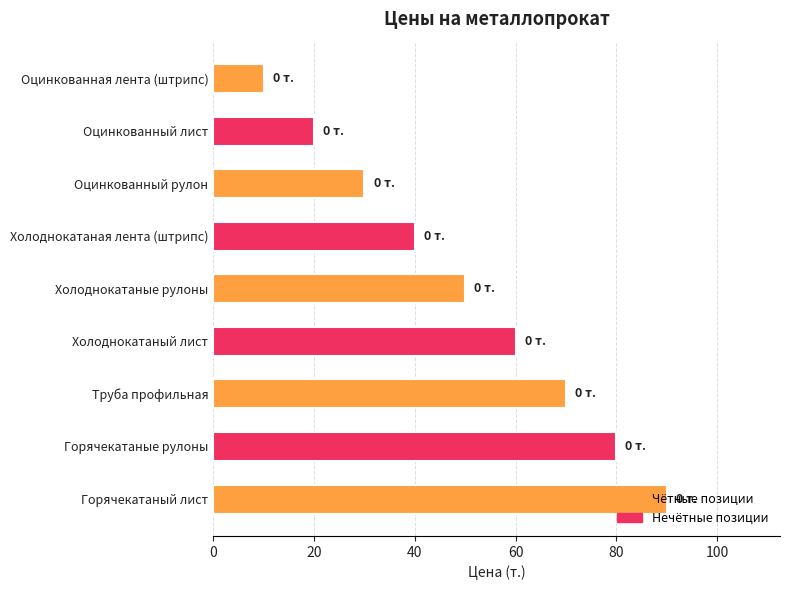

Rank the categories by value from highest to lowest.

Горячекатаный лист, Горячекатаные рулоны, Труба профильная, Холоднокатаный лист, Холоднокатаные рулоны, Холоднокатаная лента (штрипс), Оцинкованный рулон, Оцинкованный лист, Оцинкованная лента (штрипс)